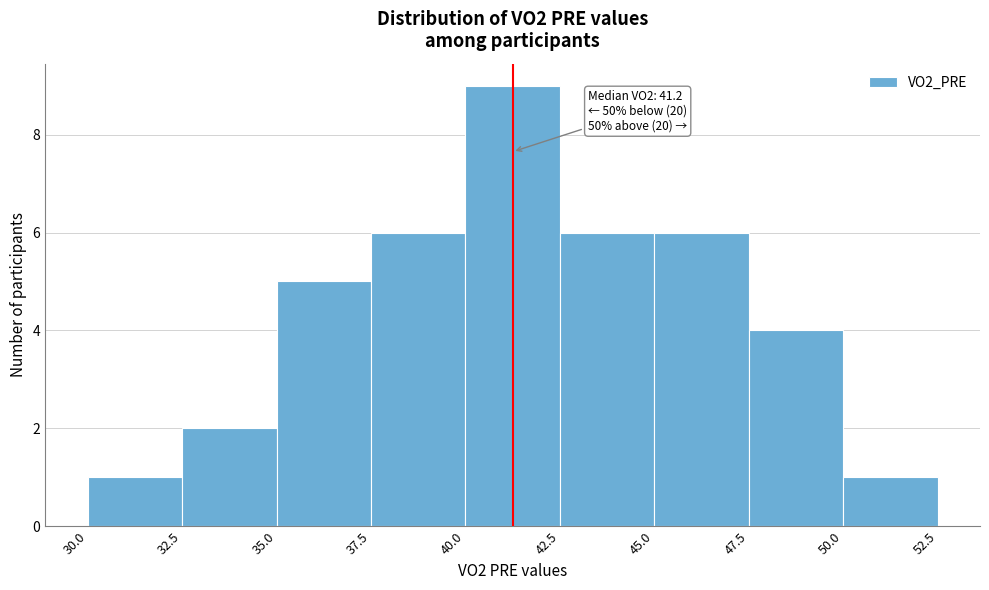

Over which range of the x-axis is the bar tallest?

40.0 to 42.5